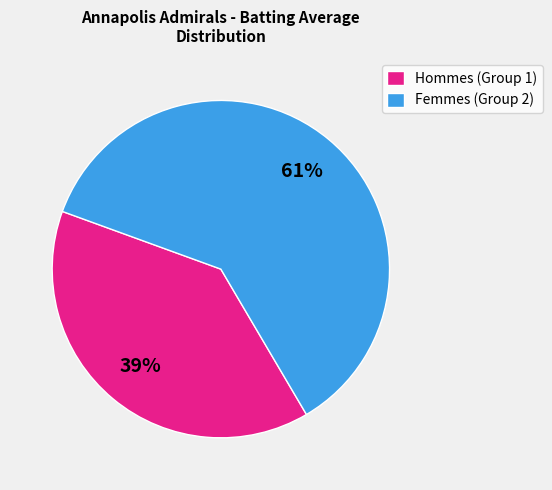

True or false: Hommes (Group 1) accounts for 31% of the total.

False